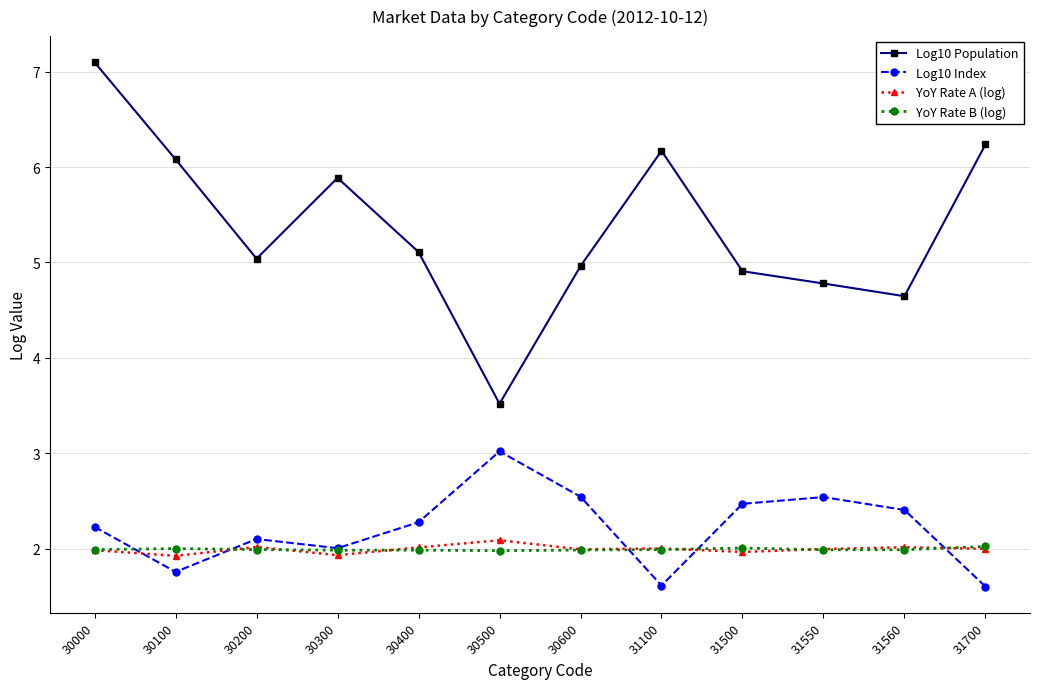

True or false: YoY Rate A (log) and Log10 Population intersect in this chart.

False